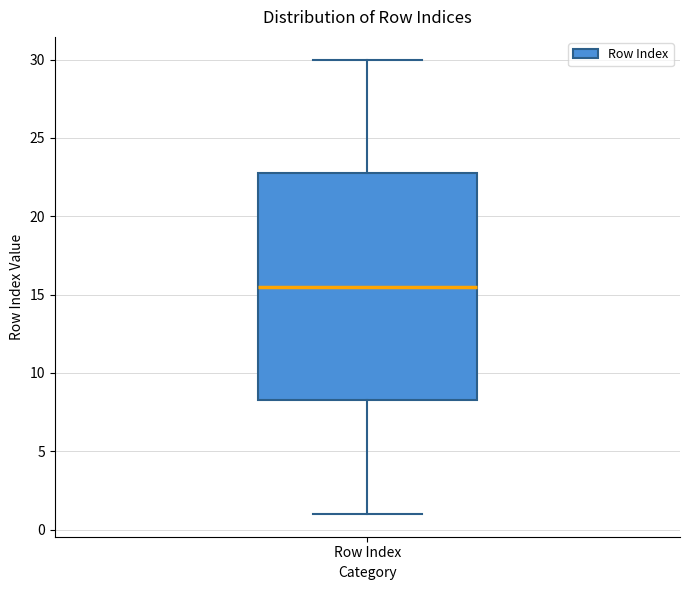

Where is the lower edge of the box for Row Index on the y-axis? The values are not printed on the chart, so give them approximately, as read against the axis.

8.5